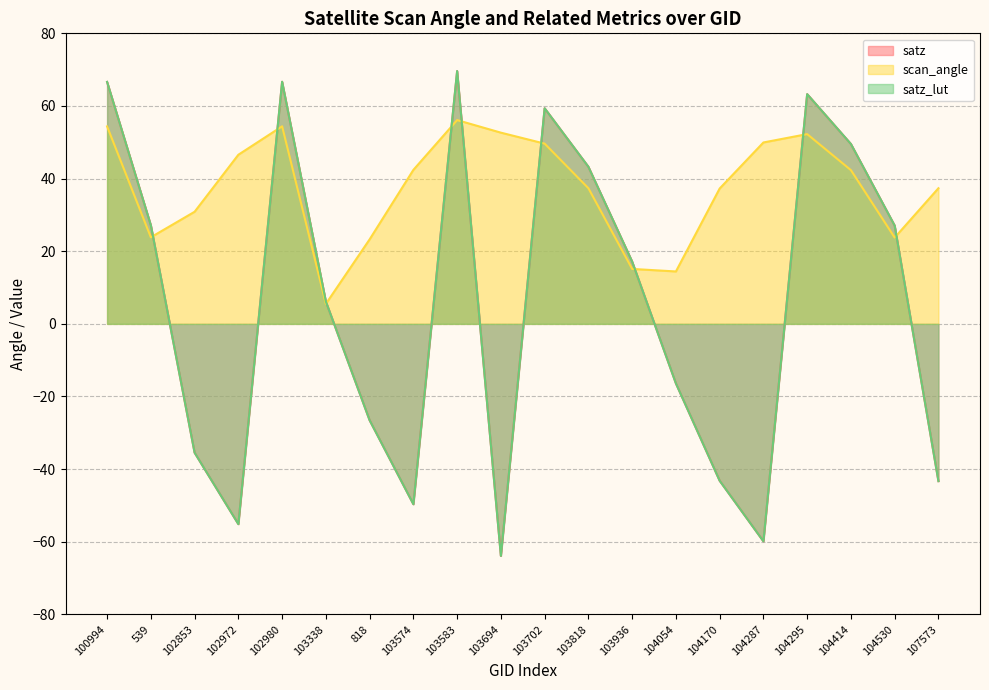

Which series has the widest spread of values?

satz